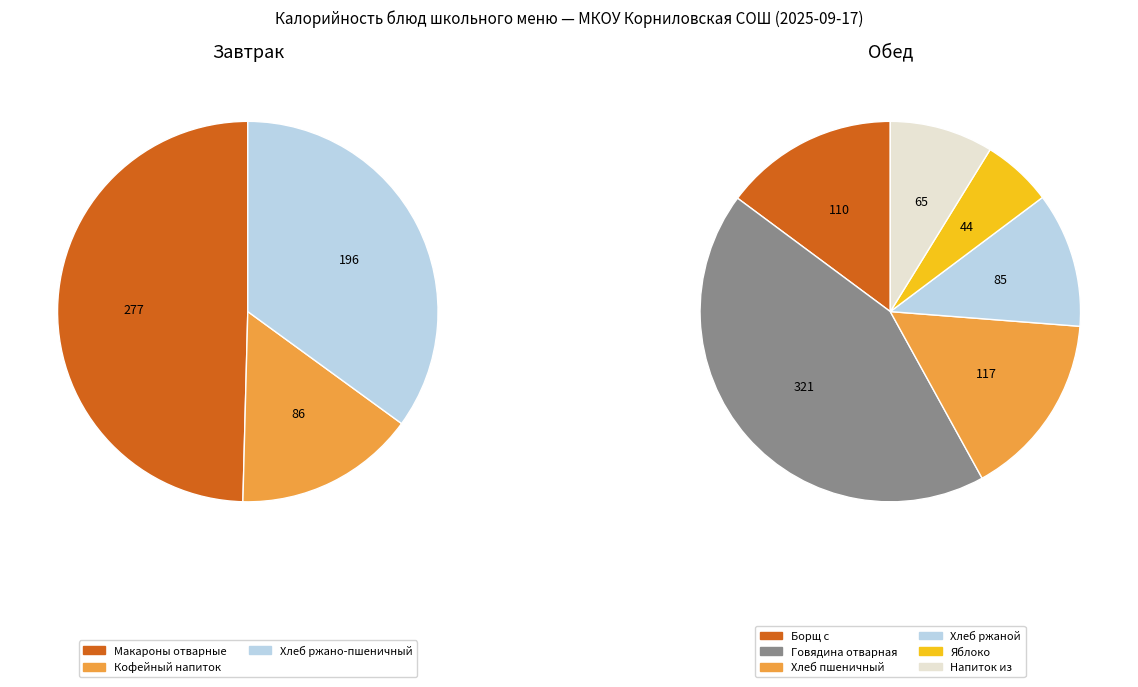

Is Хлеб пшеничный the majority of the pie?

No